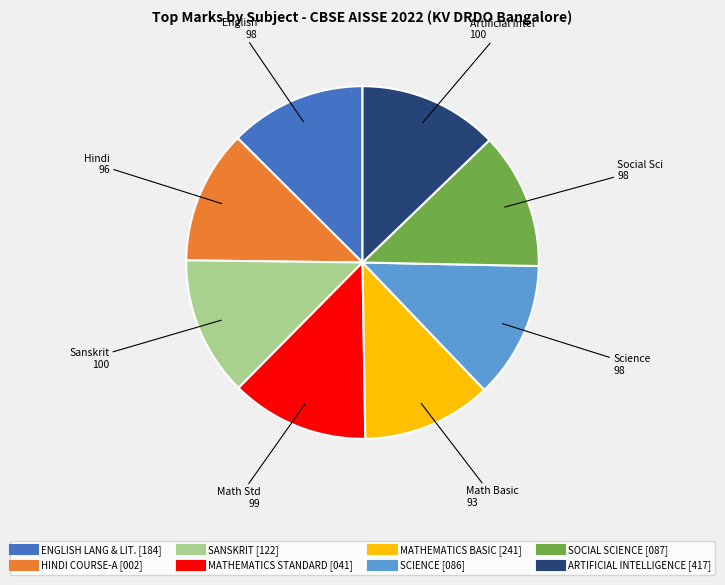

Between MATHEMATICS STANDARD [041] and MATHEMATICS BASIC [241], which is larger?

MATHEMATICS STANDARD [041]